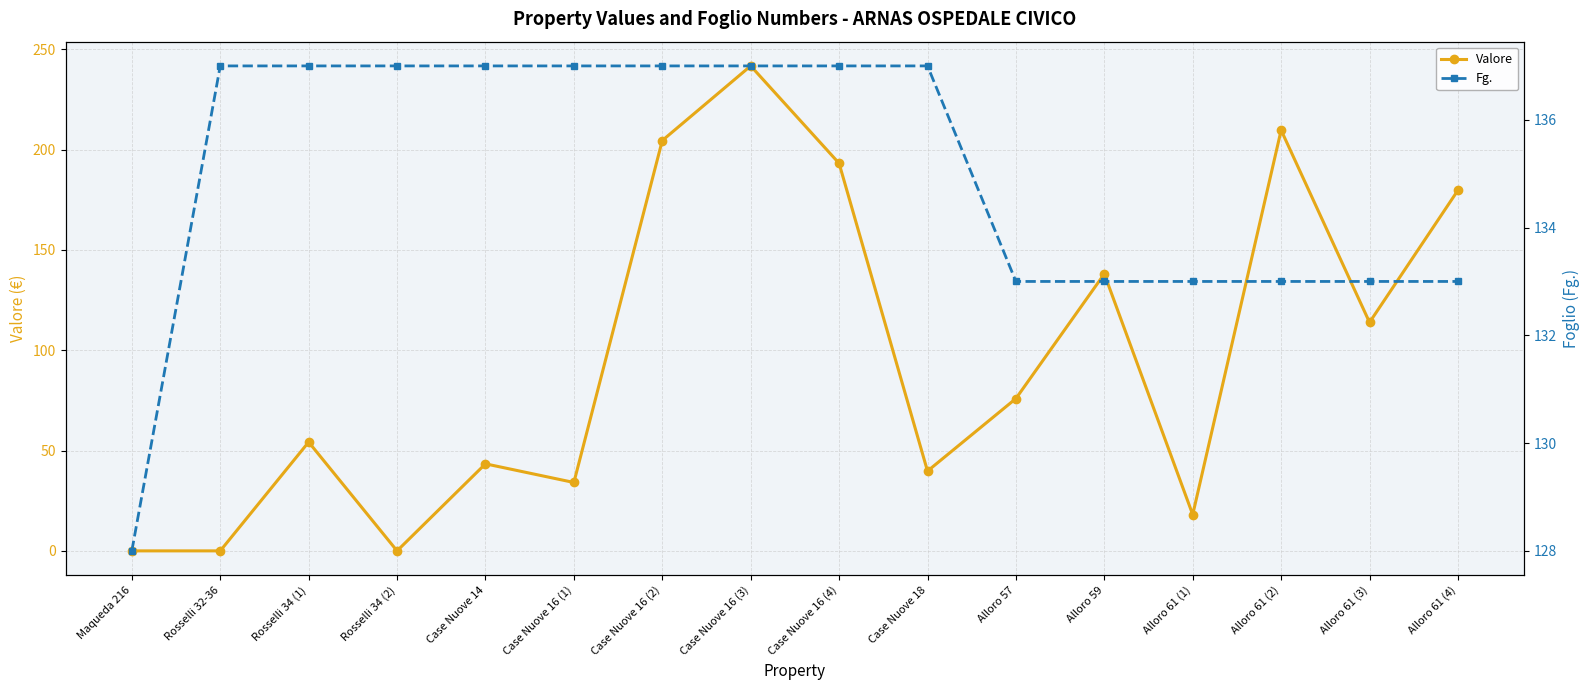

True or false: Valore has more than 2 points higher than both neighbors.

True